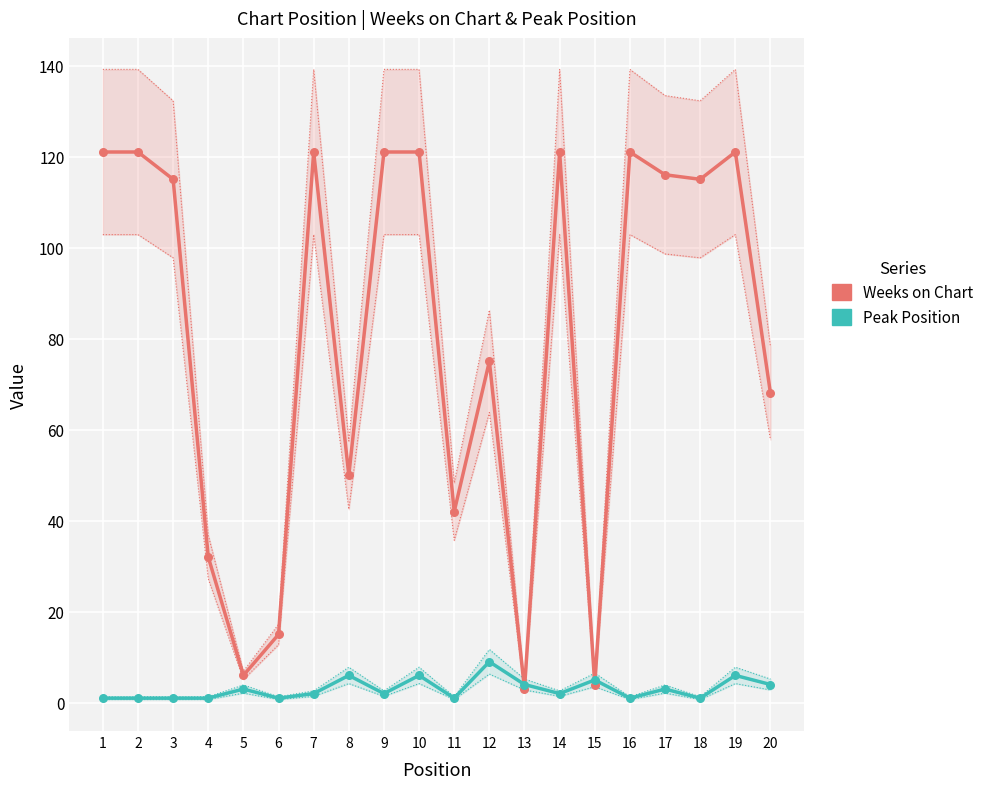

Is the value of Peak Position at 5 greater than the value of Weeks on Chart at 8?

No